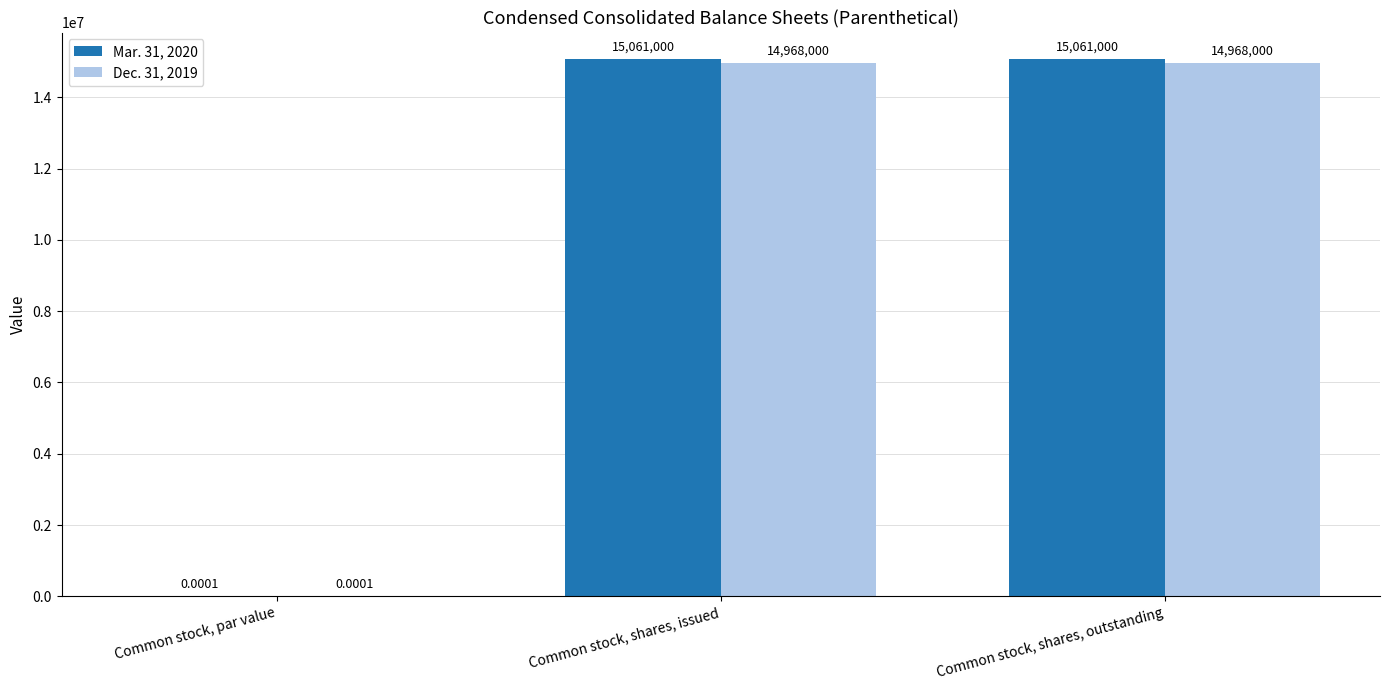

How many series are shown in this chart?

2